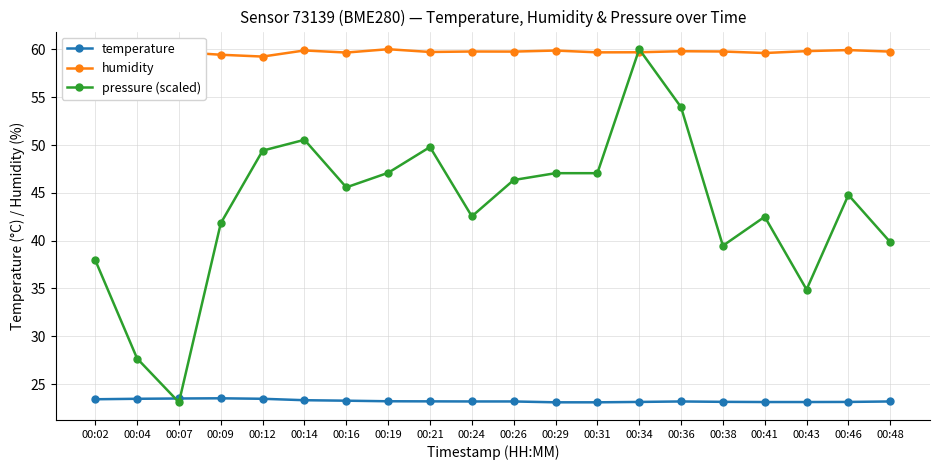

Which series ends up on top after the final intersection of pressure (scaled) and humidity?

humidity